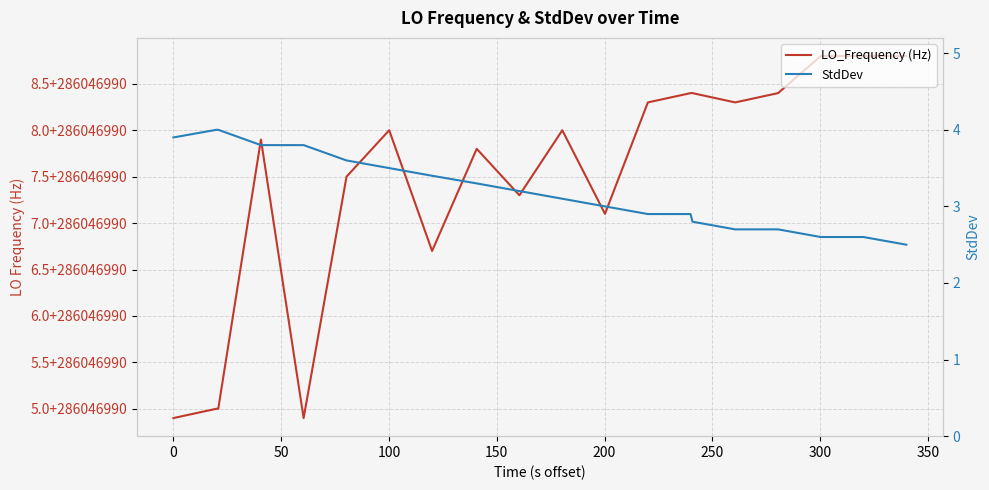

What are all the series names shown in the legend?

LO_Frequency (Hz), StdDev